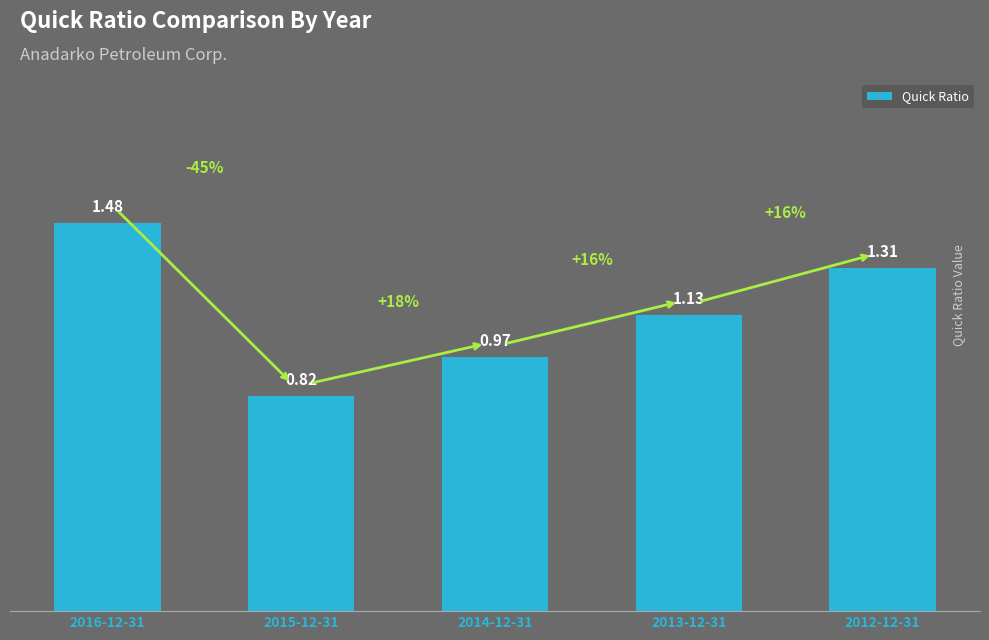

Which has a higher value, 2013-12-31 or 2016-12-31?

2016-12-31